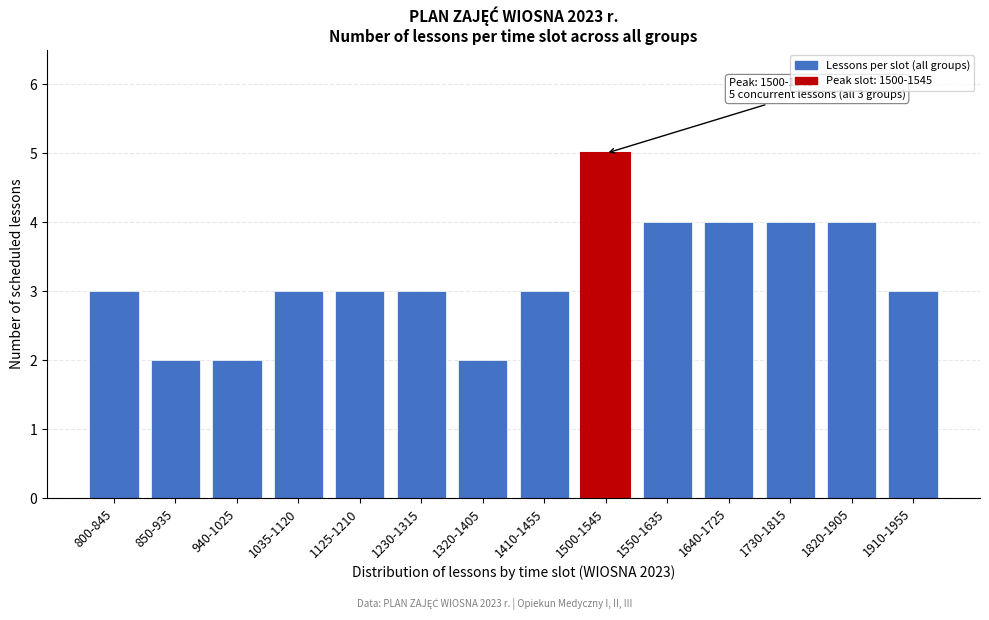

Reading left to right, list all the values displayed in this chart.

800-845=3	850-935=2	940-1025=2	1035-1120=3	1125-1210=3	1230-1315=3	1320-1405=2	1410-1455=3	1500-1545=5	1550-1635=4	1640-1725=4	1730-1815=4	1820-1905=4	1910-1955=3